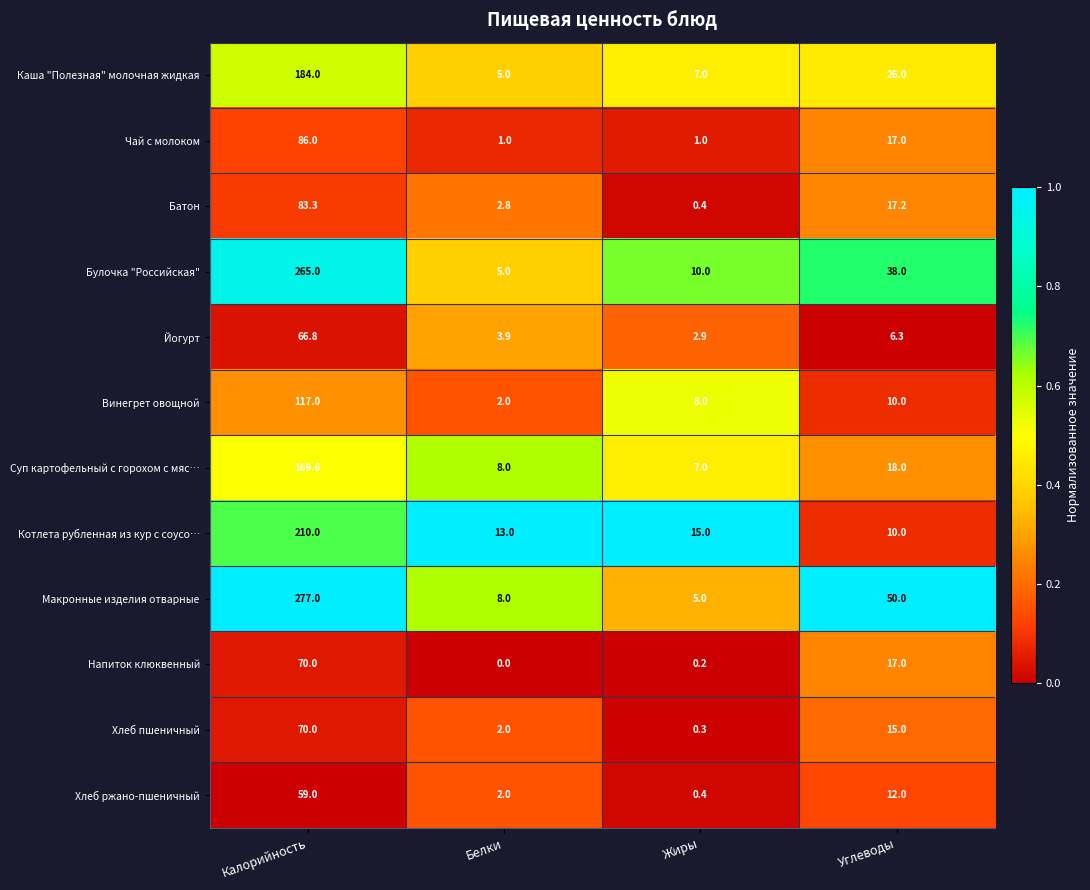

What is the total value across all series at Калорийность?

1657.7